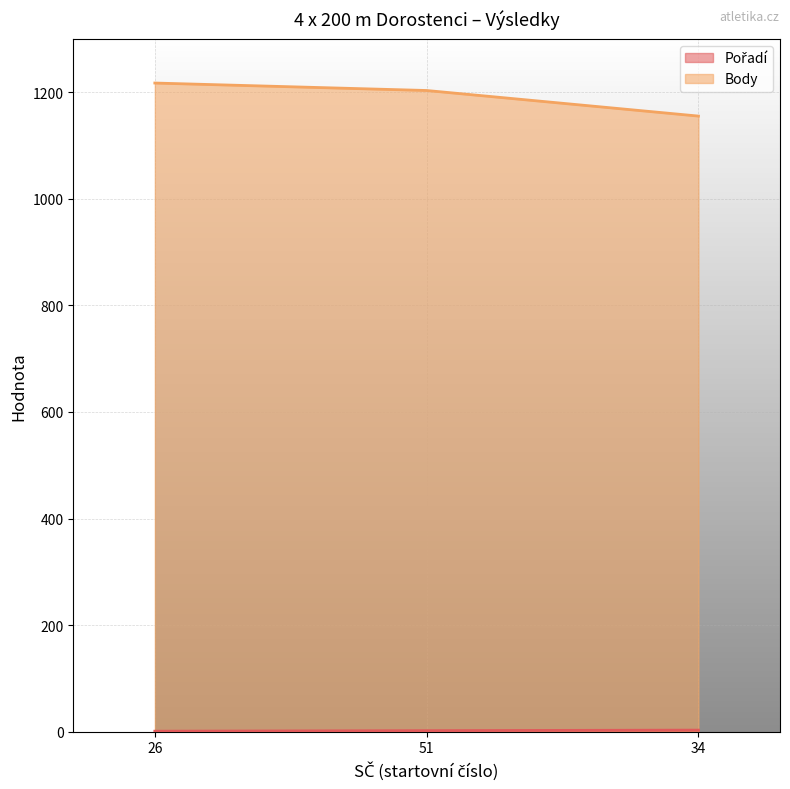

How many series are shown in this chart?

2